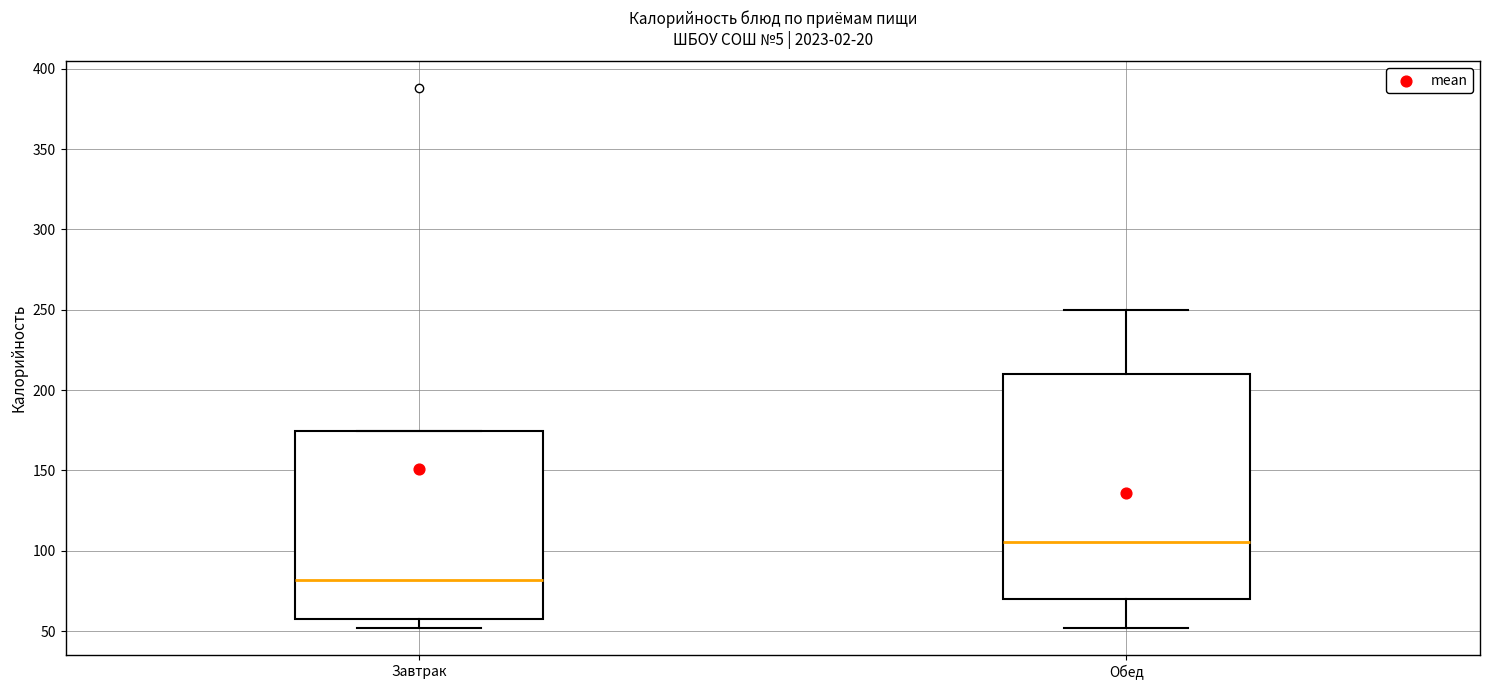

Where does the lower whisker of the box for Завтрак end on the y-axis? The values are not printed on the chart, so give them approximately, as read against the axis.

50